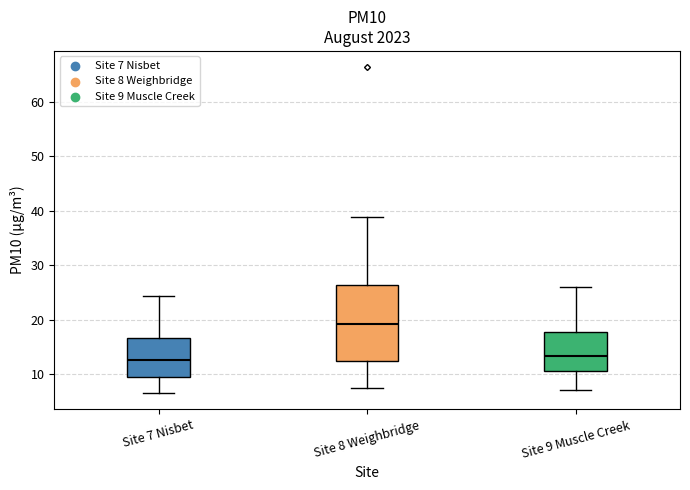

Where is the lower edge of the box for Site 9 Muscle Creek on the y-axis? The values are not printed on the chart, so give them approximately, as read against the axis.

11